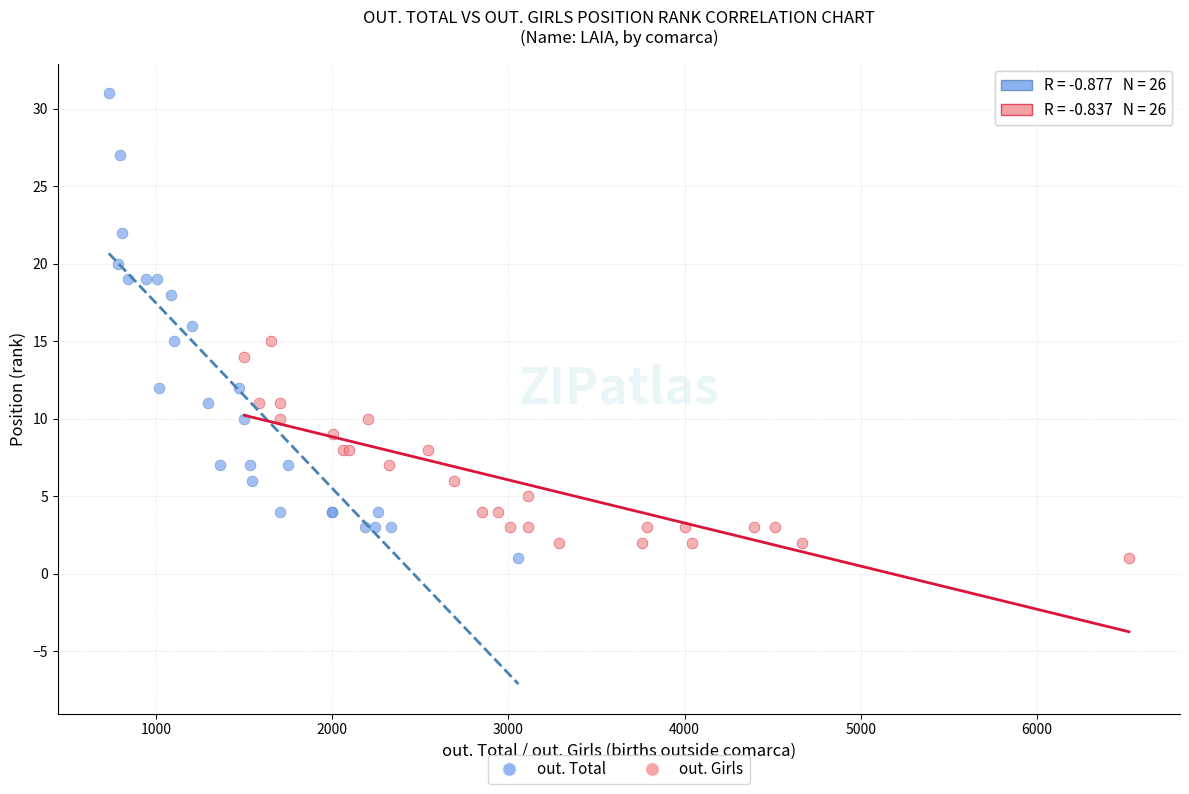

Which series has the largest Y range (max minus min)?

out. Total